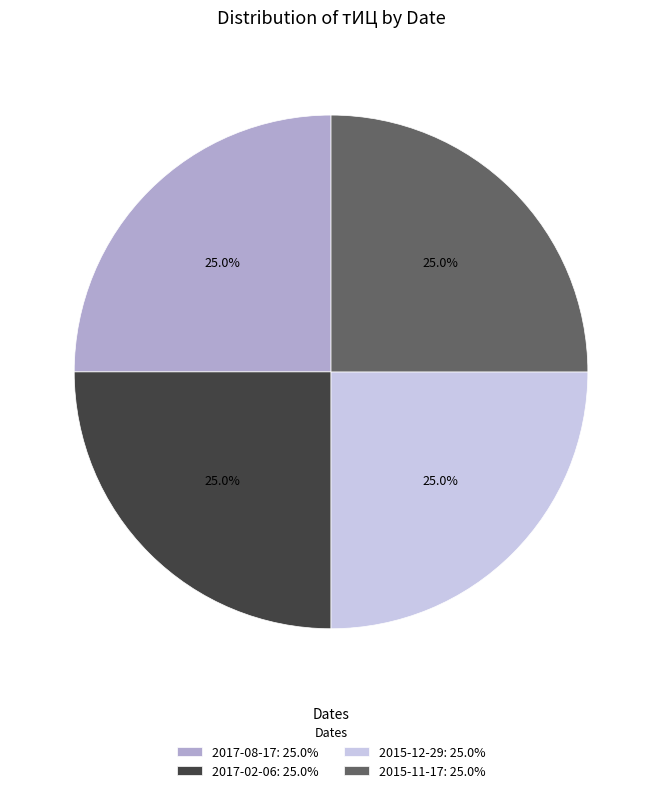

What portion of the pie excludes 2015-12-29: 25.0%?

75.0%